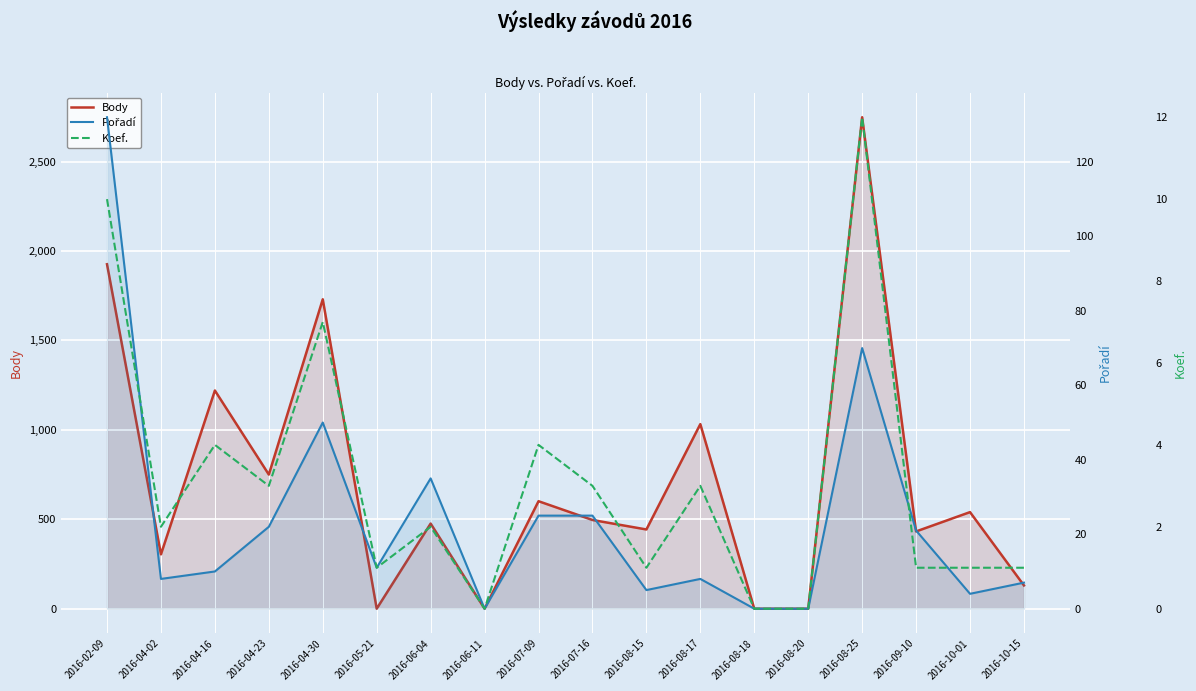

How many values in the Pořadí series are below 11?

9